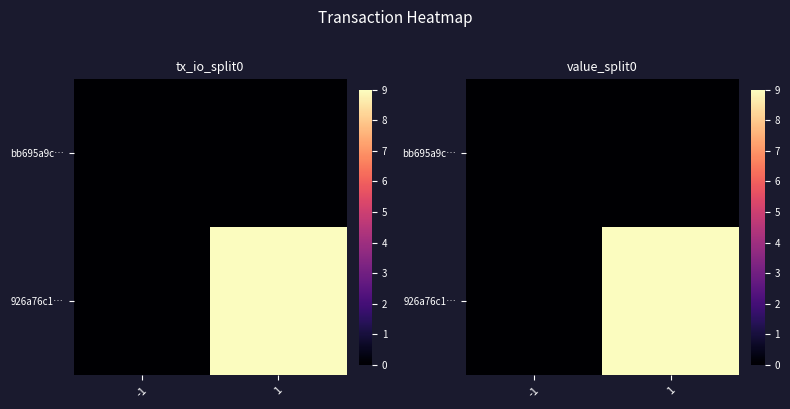

The bb695a9c… series shows 0 at 1. True or false?

True